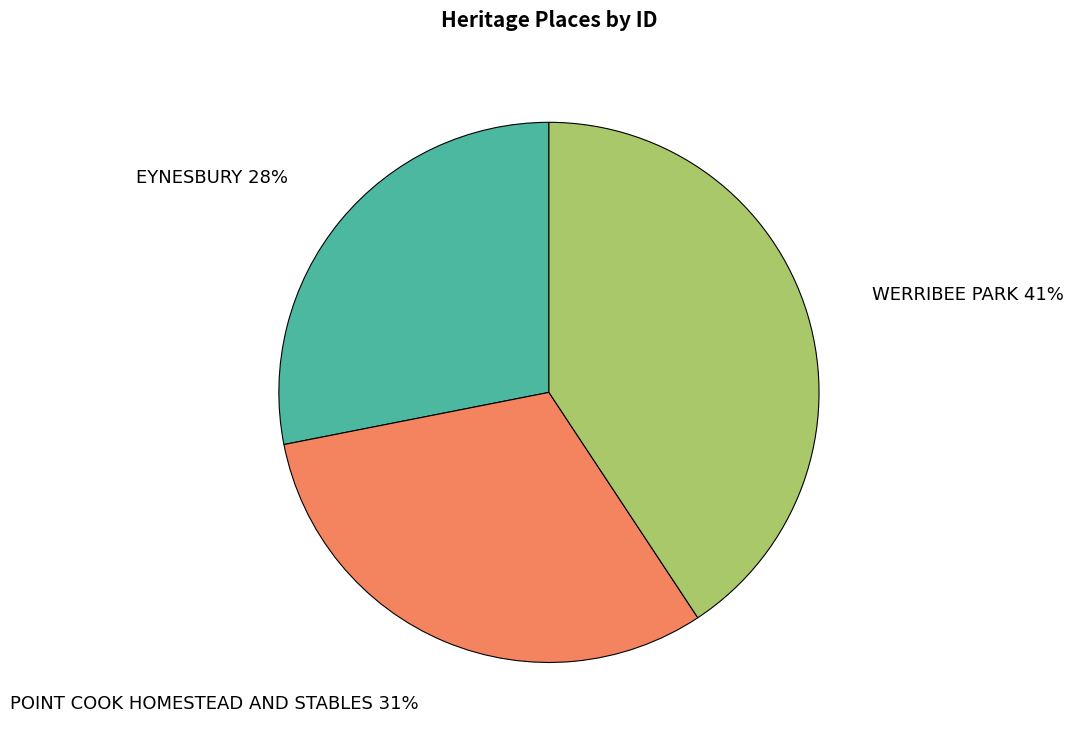

How many slices are in this pie chart?

3